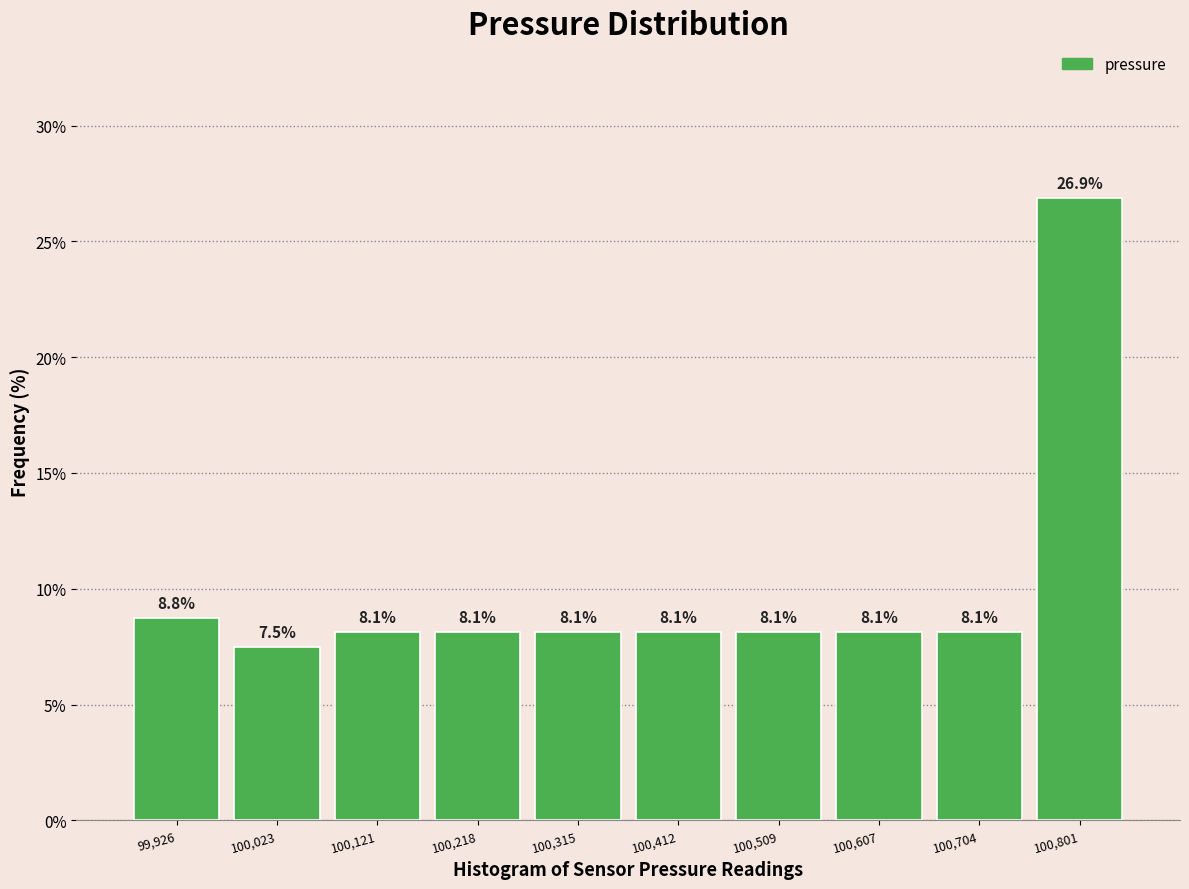

Reading left to right, transcribe this chart: for each bar, give the range it covers on the x-axis and its height. The bar edges are not printed on the chart, so give them approximately, as read against the axis.

99880 to 99980: 8.8
99980 to 100070: 7.5
100070 to 100170: 8.1
100170 to 100270: 8.1
100270 to 100360: 8.1
100360 to 100460: 8.1
100460 to 100560: 8.1
100560 to 100660: 8.1
100660 to 100750: 8.1
100750 to 100850: 26.9